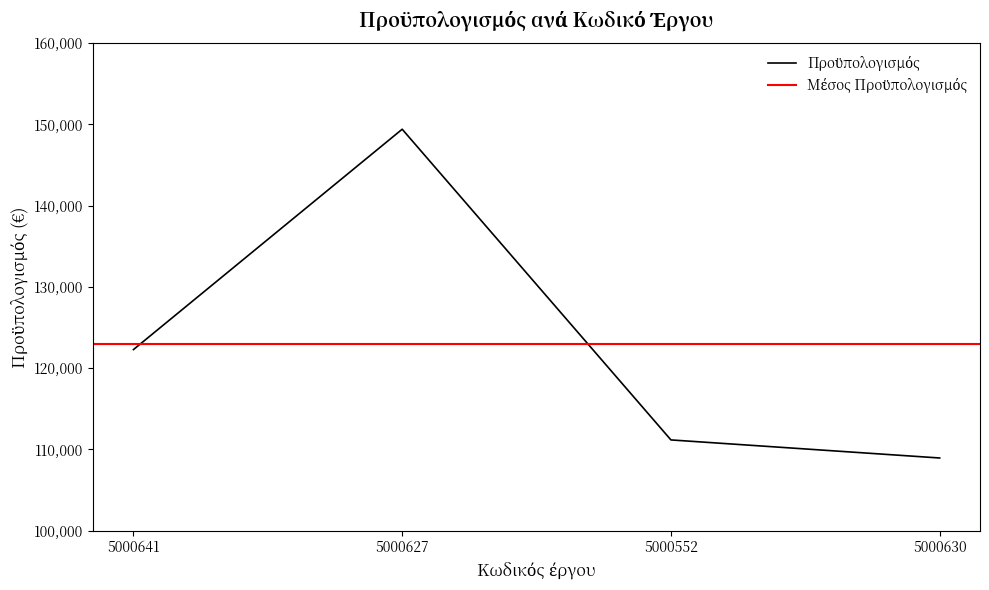

Does the chart have visible grid lines?

No